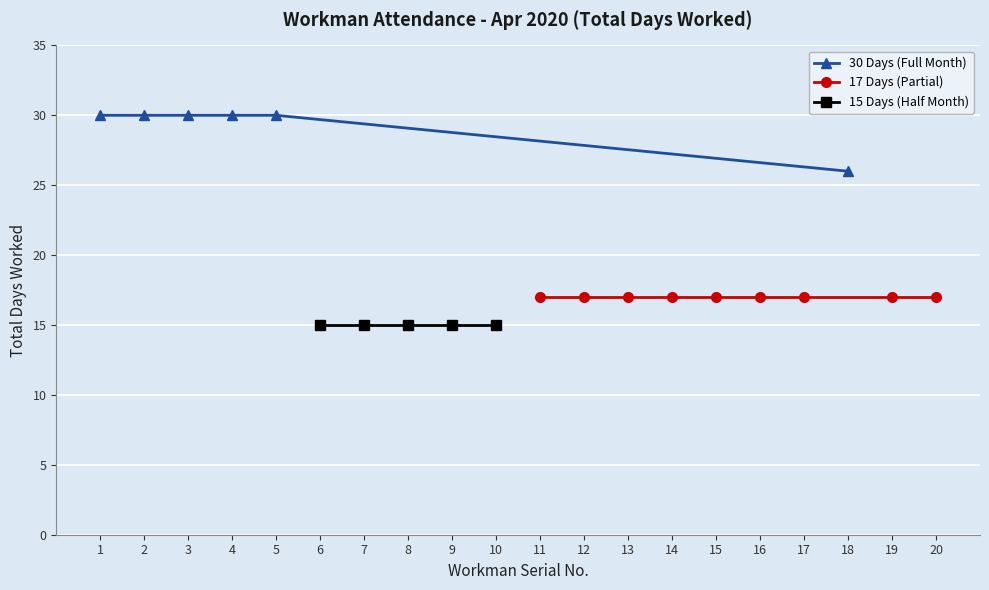

Does the chart display data point markers on the line(s)?

Yes